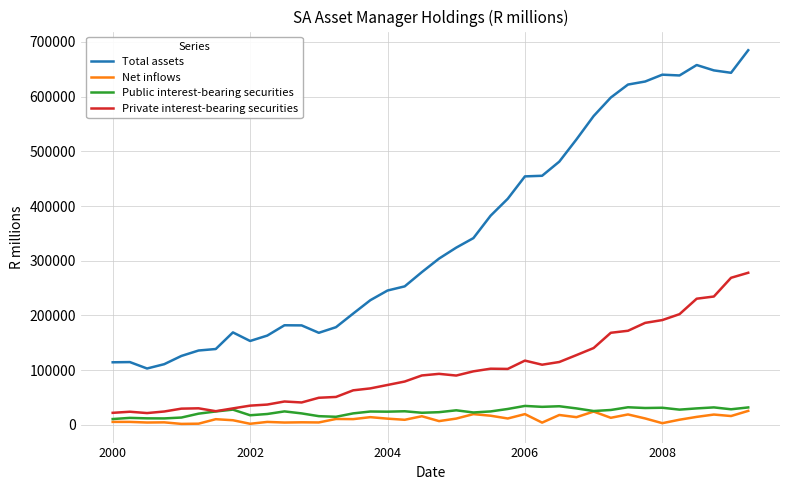

Which series has the widest spread of values?

Total assets